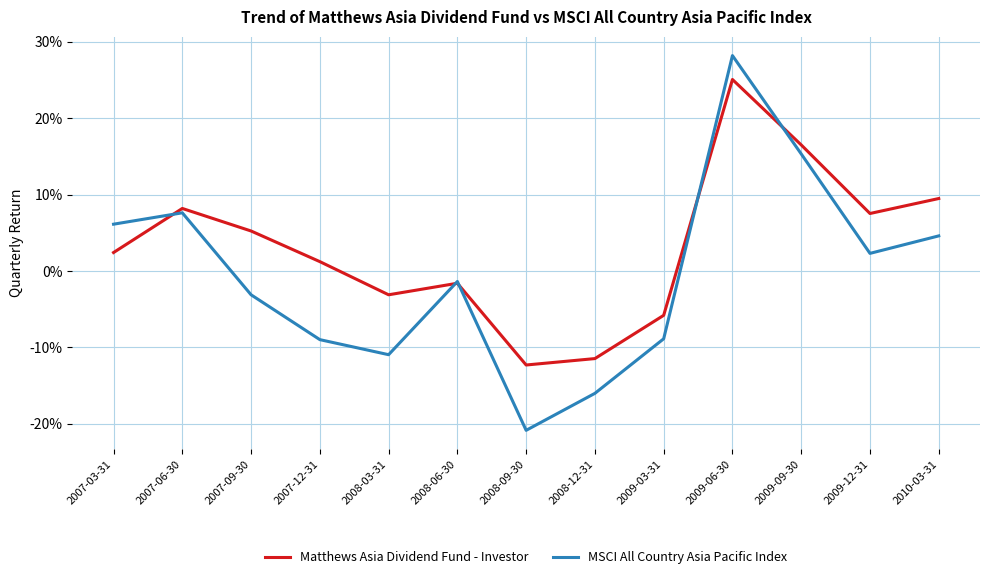

What is the difference between the second highest and second lowest values in the Matthews Asia Dividend Fund - Investor series?

0.3